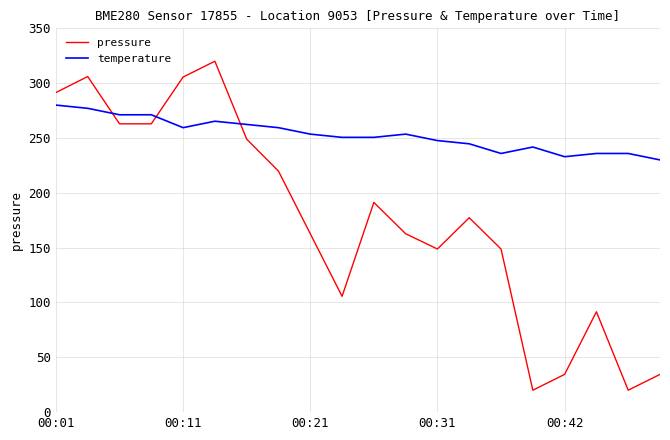

What is the highest value of the pressure series?

320.0